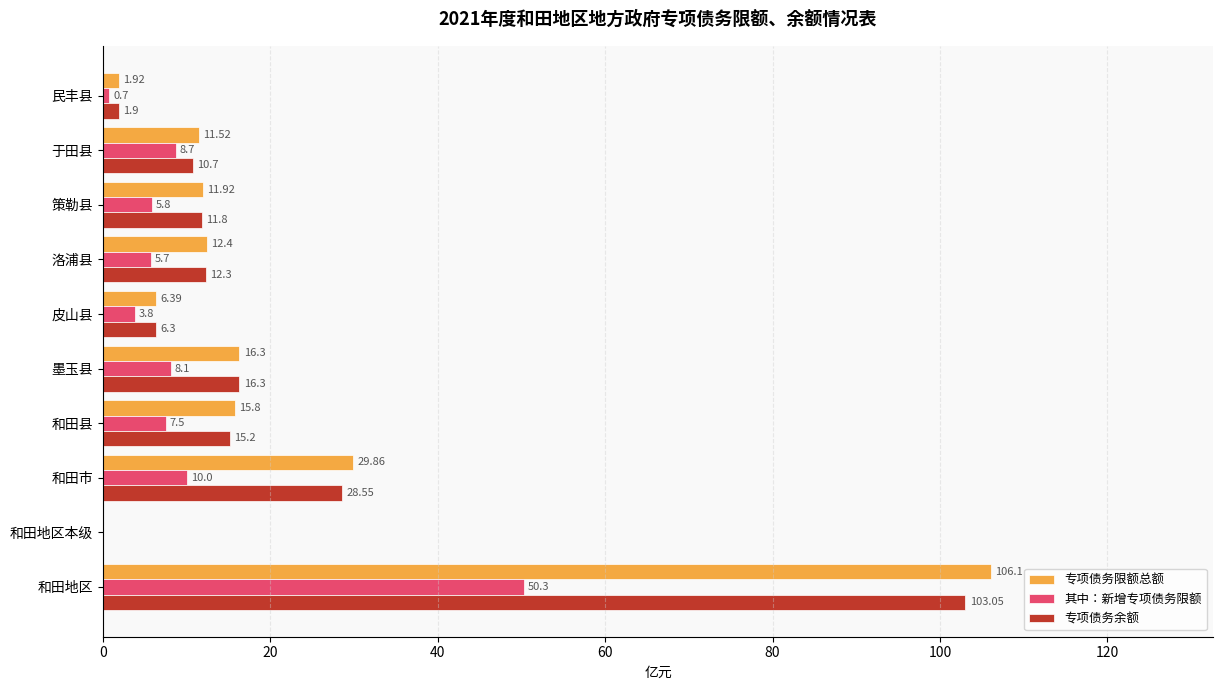

What are all the series names shown in the legend?

专项债务限额总额, 其中：新增专项债务限额, 专项债务余额